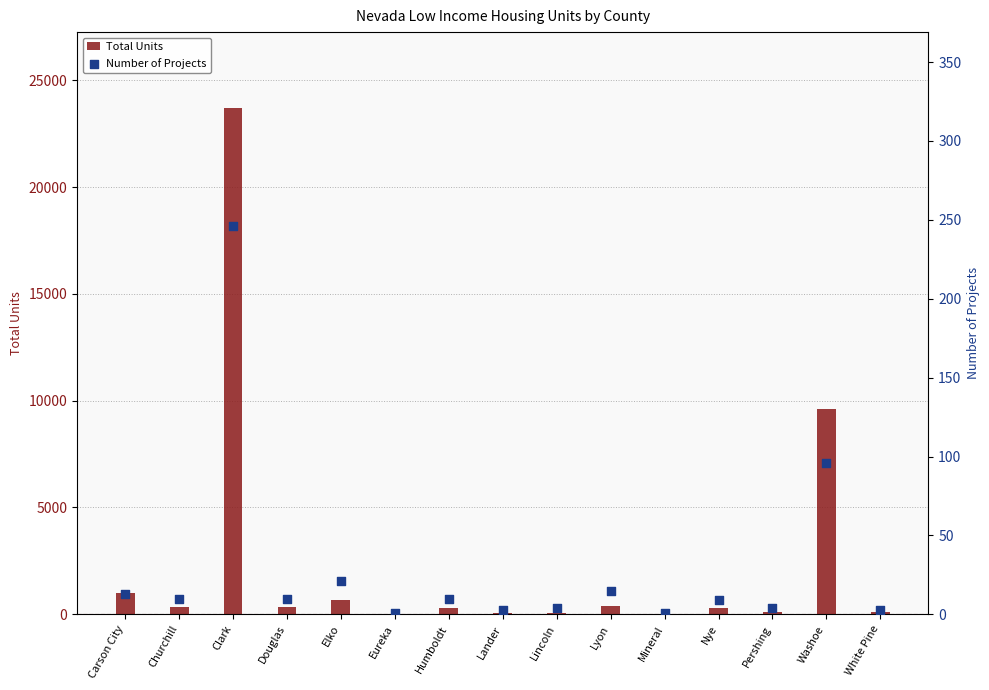

Which series contains the highest Y value?

Total Units